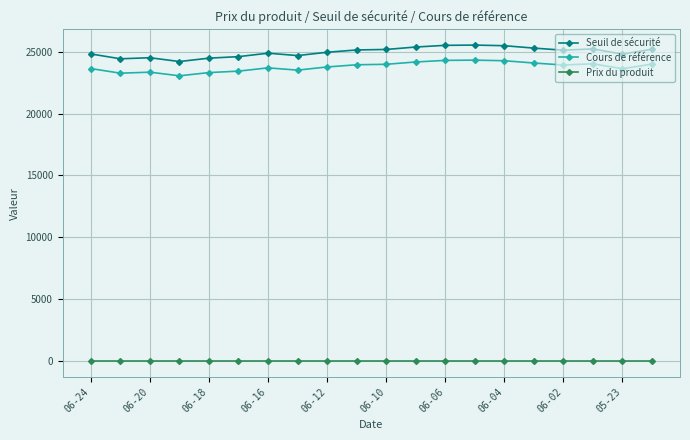

True or false: Seuil de sécurité has more than 2 points higher than both neighbors.

True